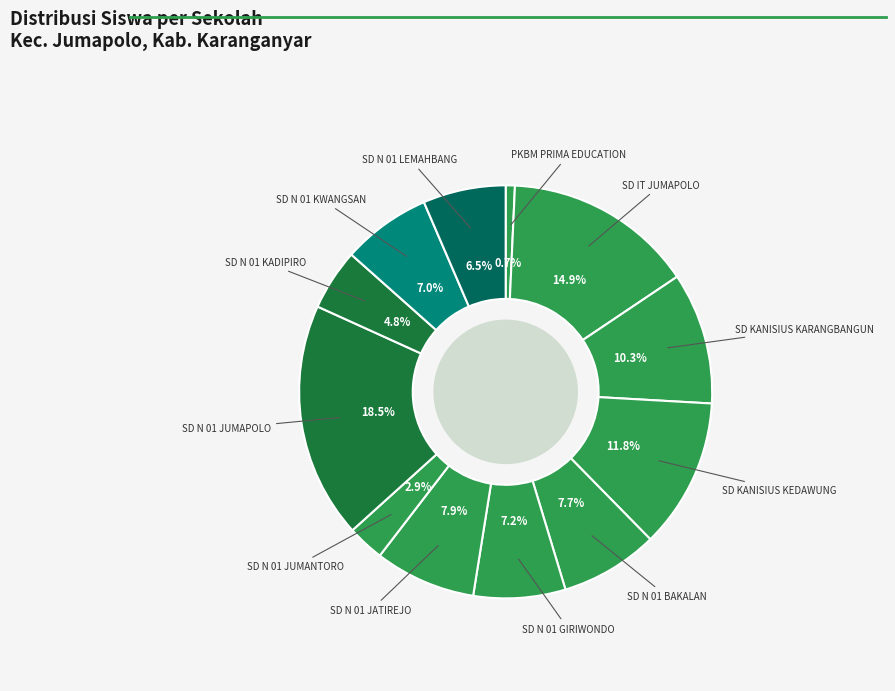

How many segments does this pie chart have?

12